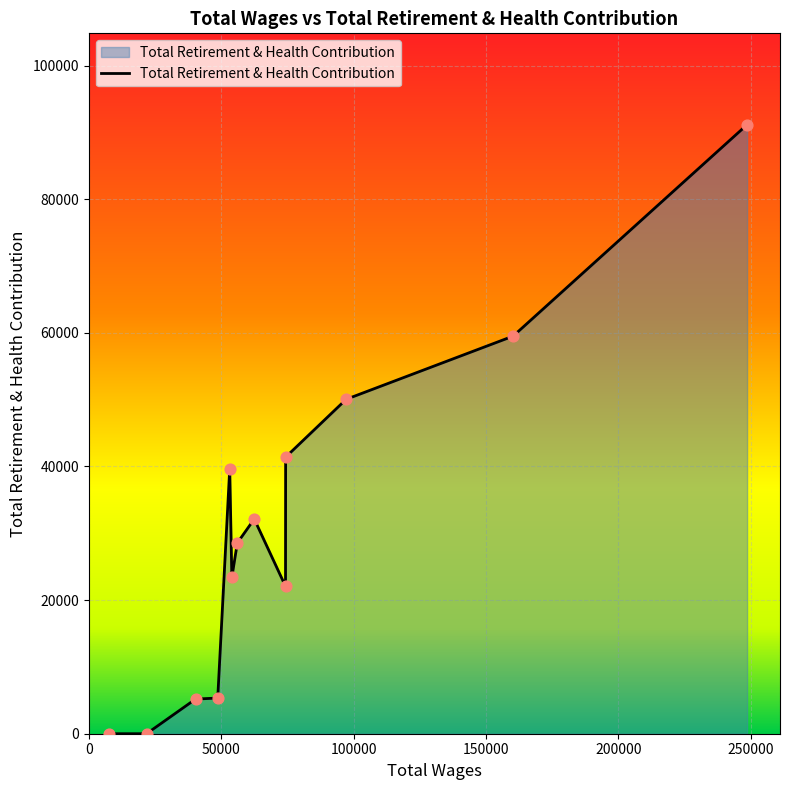

What is the greatest value displayed?

91157